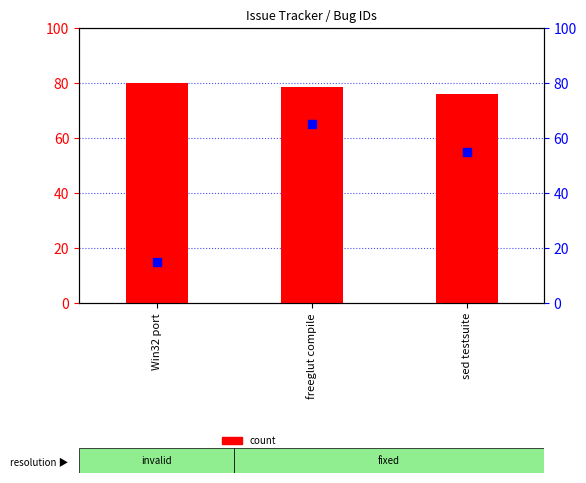

Which series reaches the minimum Y coordinate?

percentile rank within the sample